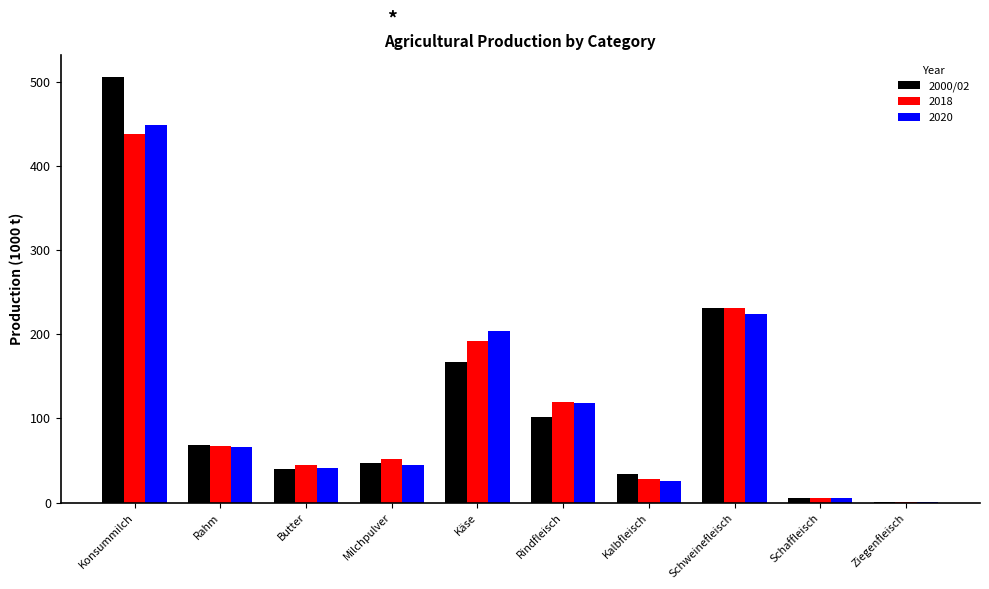

What is the maximum value for 2018?

437.9